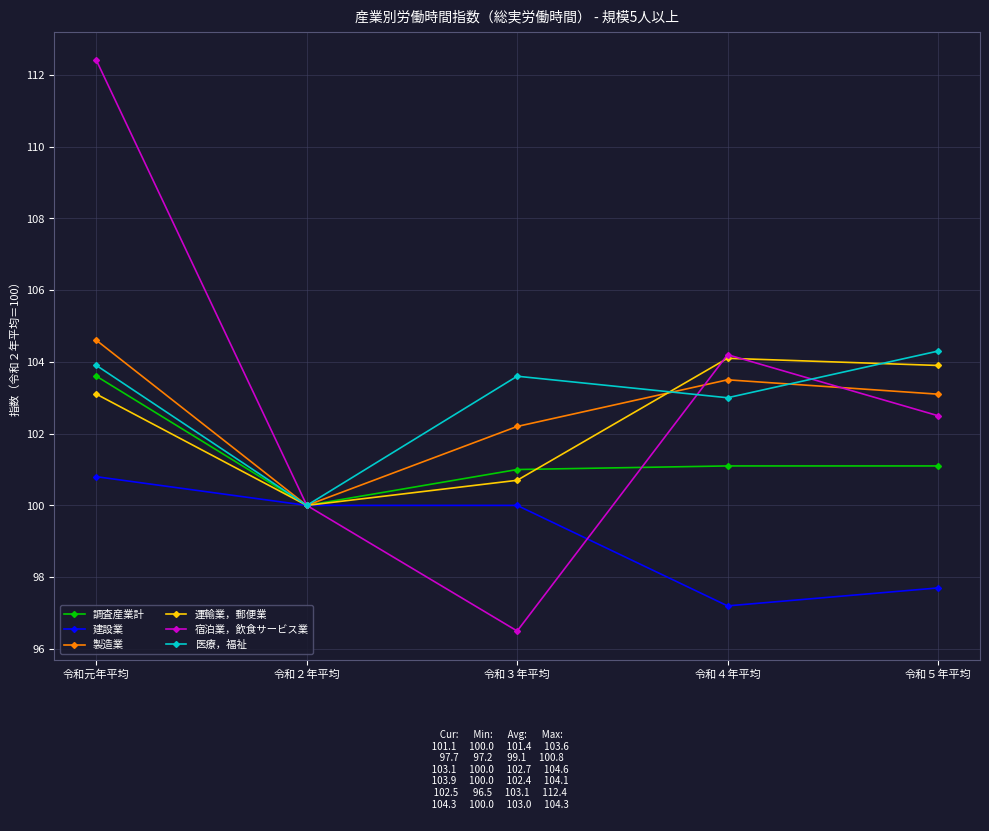

True or false: 製造業 has more than 0 points higher than both neighbors.

True